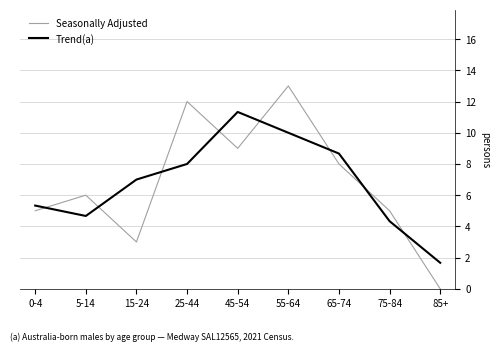

What is the sum of the Trend(a) values at 75-84 and 85+?

6.0